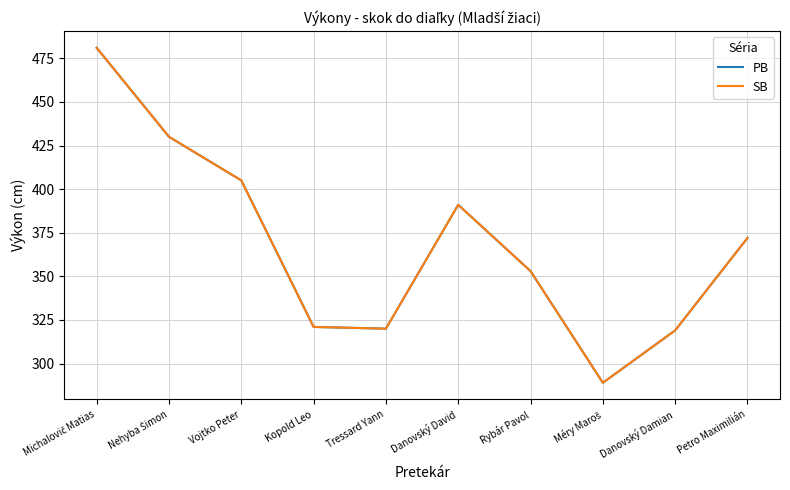

What position from the left is Nehyba Šimon?

2